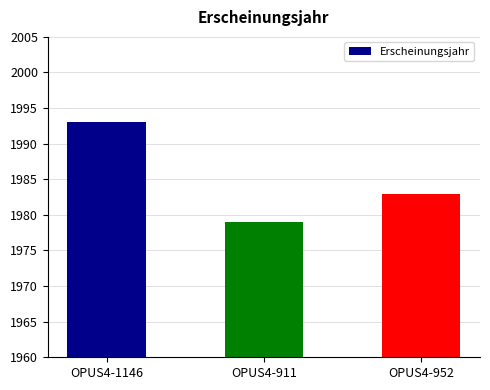

What is the label of the 2nd bar from the left?

OPUS4-911